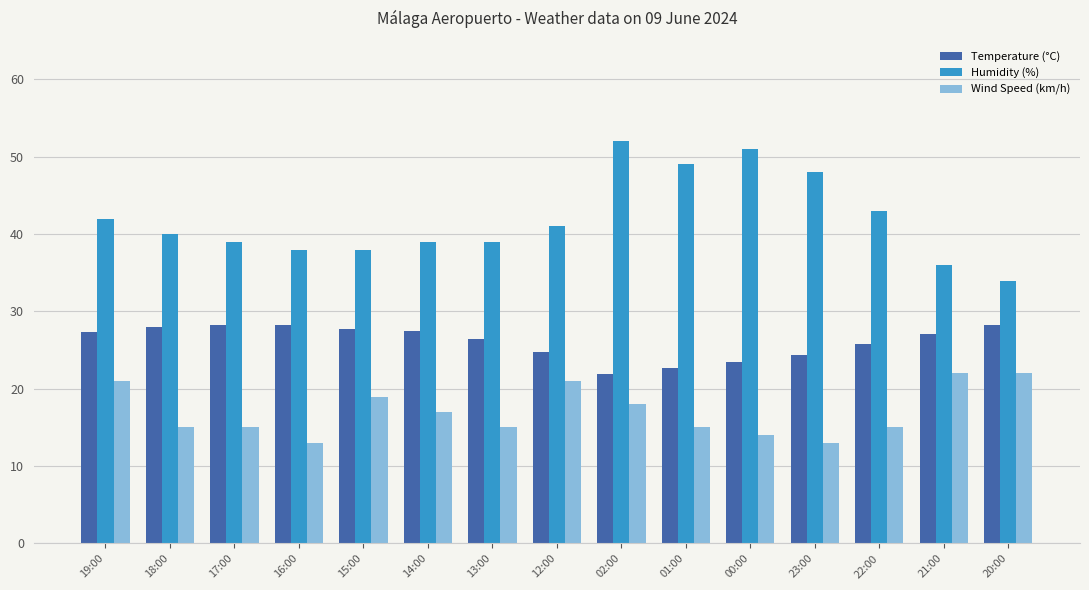

What is the maximum value shown in the chart?

52.0